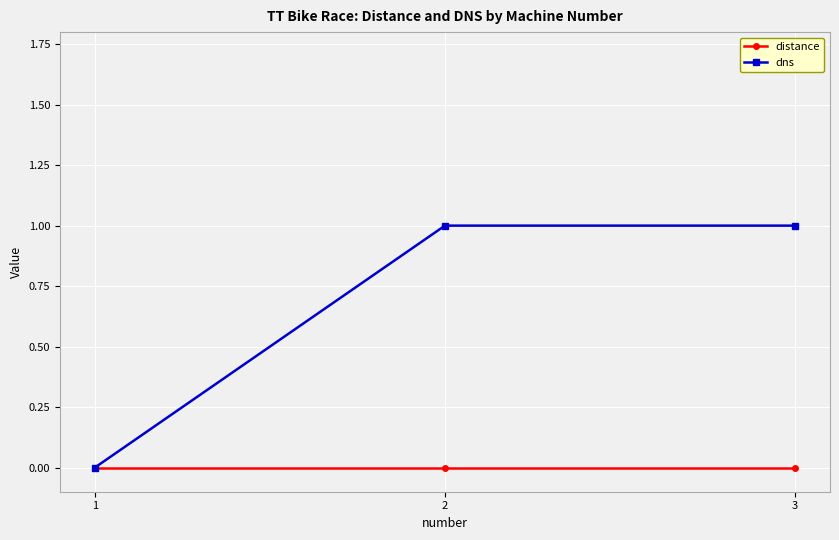

What is the greatest value displayed?

1